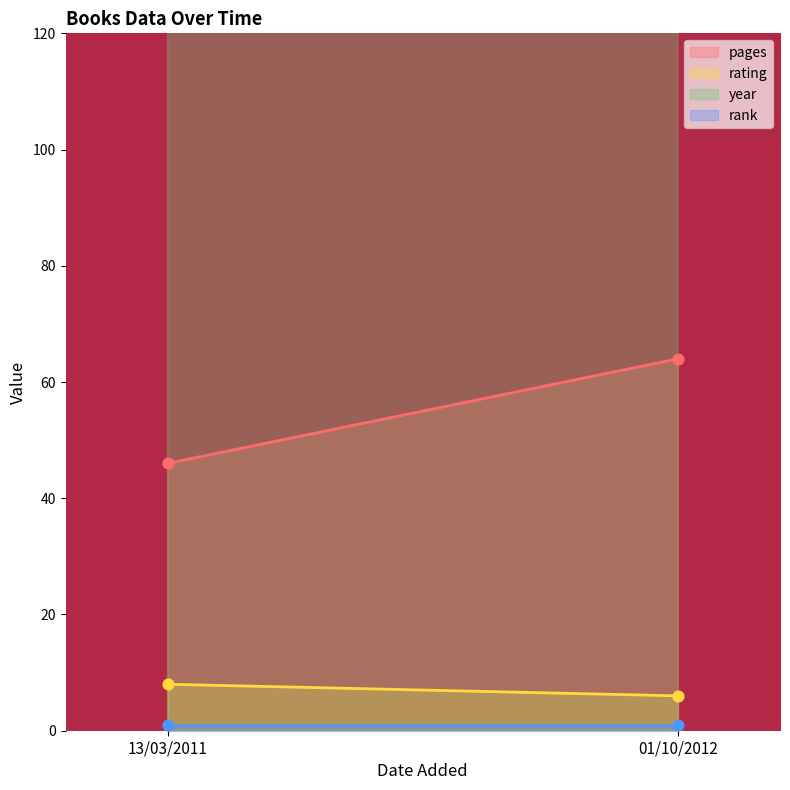

What are all the series names shown in the legend?

pages, rating, year, rank